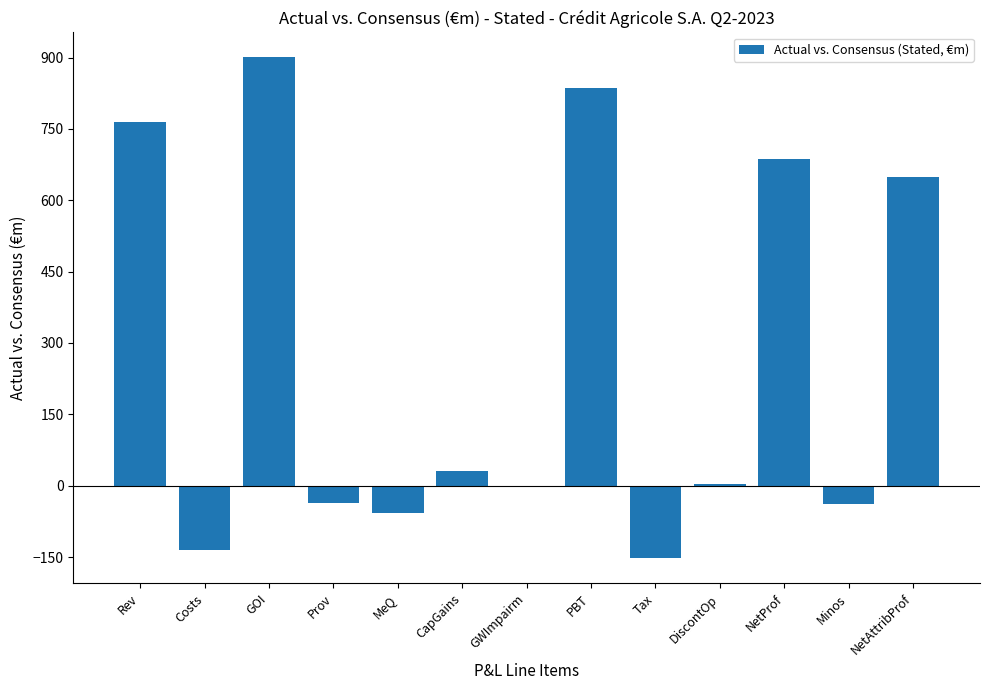

What is the sum of the values at Rev and Tax?

612.2